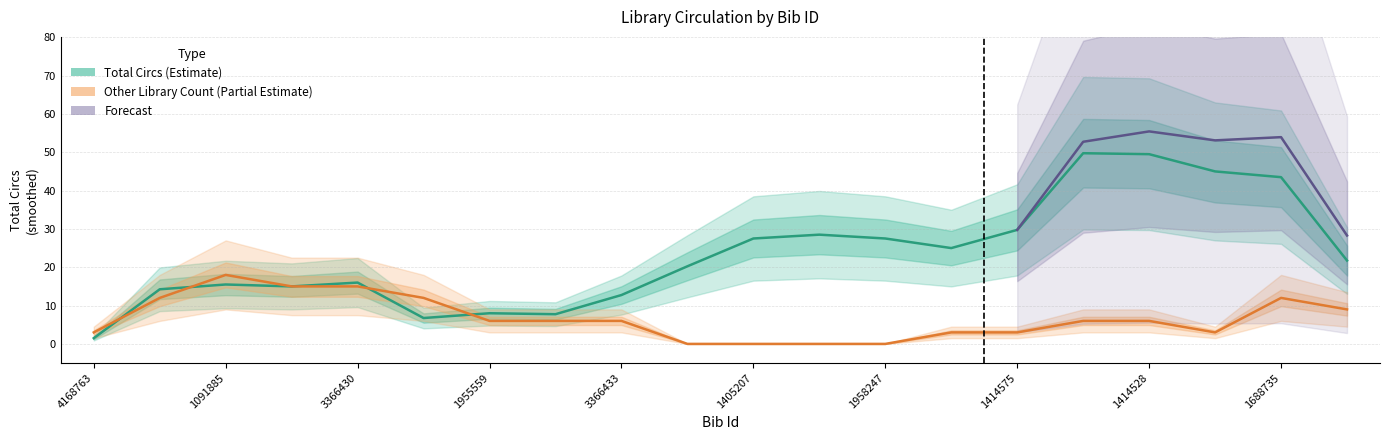

How many data points in Circs Per Item are less than 19?

10